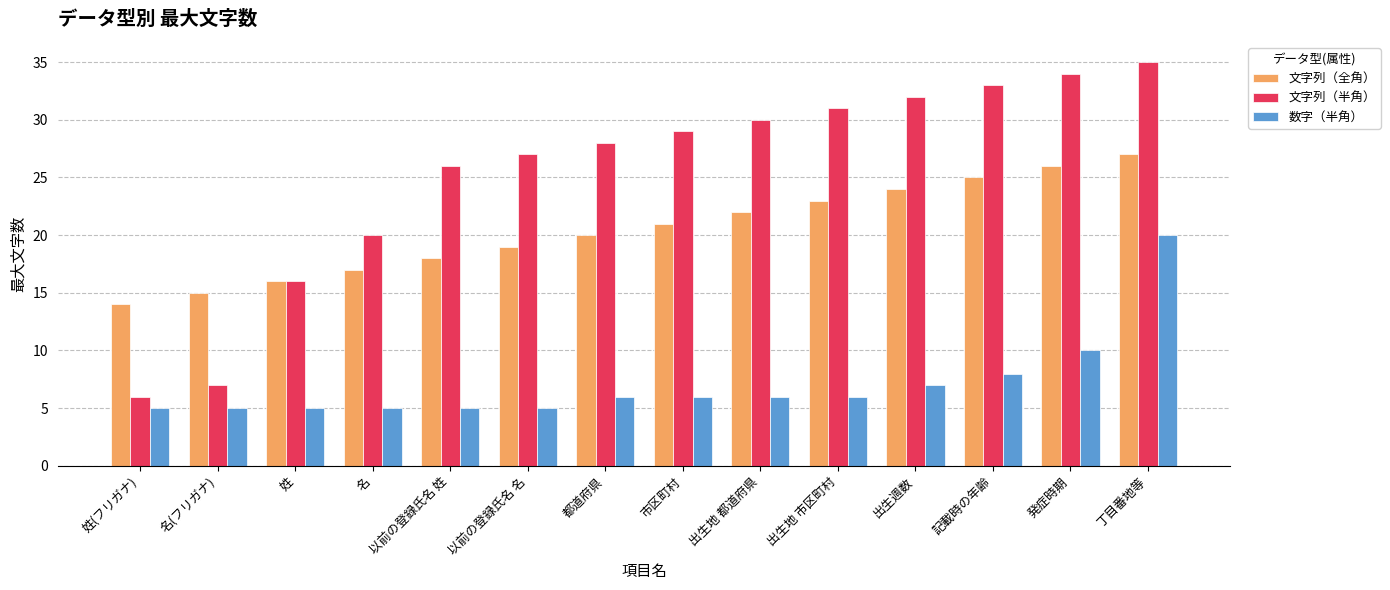

Reading left to right, list all the values displayed in this chart.

文字列（全角）: 姓(フリガナ)=14	名(フリガナ)=15	姓=16	名=17	以前の登録氏名 姓=18	以前の登録氏名 名=19	都道府県=20	市区町村=21	出生地 都道府県=22	出生地 市区町村=23	出生週数=24	記載時の年齢=25	発症時期=26	丁目番地等=27
文字列（半角）: 姓(フリガナ)=6	名(フリガナ)=7	姓=16	名=20	以前の登録氏名 姓=26	以前の登録氏名 名=27	都道府県=28	市区町村=29	出生地 都道府県=30	出生地 市区町村=31	出生週数=32	記載時の年齢=33	発症時期=34	丁目番地等=35
数字（半角）: 姓(フリガナ)=5	名(フリガナ)=5	姓=5	名=5	以前の登録氏名 姓=5	以前の登録氏名 名=5	都道府県=6	市区町村=6	出生地 都道府県=6	出生地 市区町村=6	出生週数=7	記載時の年齢=8	発症時期=10	丁目番地等=20